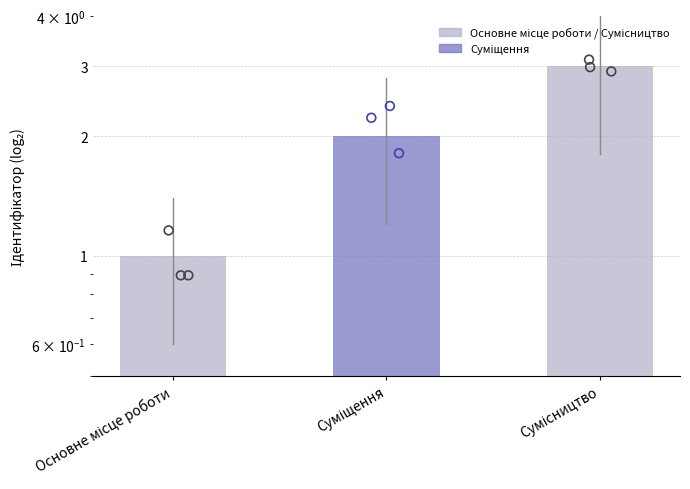

Approximately how many times larger is the value at Суміщення compared to Основне місце роботи?

2.0